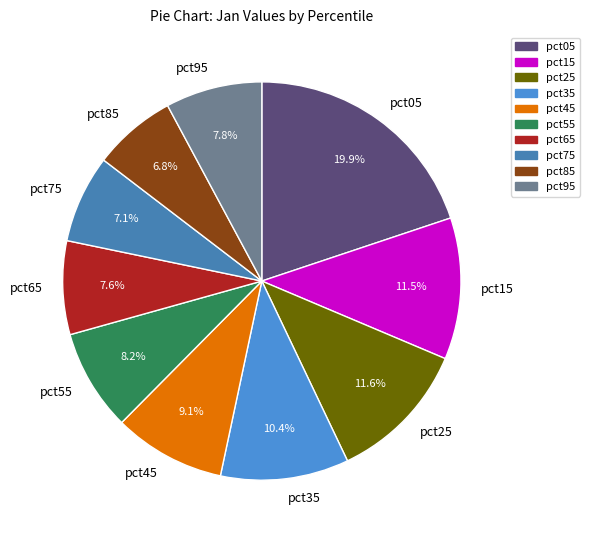

What percentage do pct75 and pct85 together represent?

13.9%